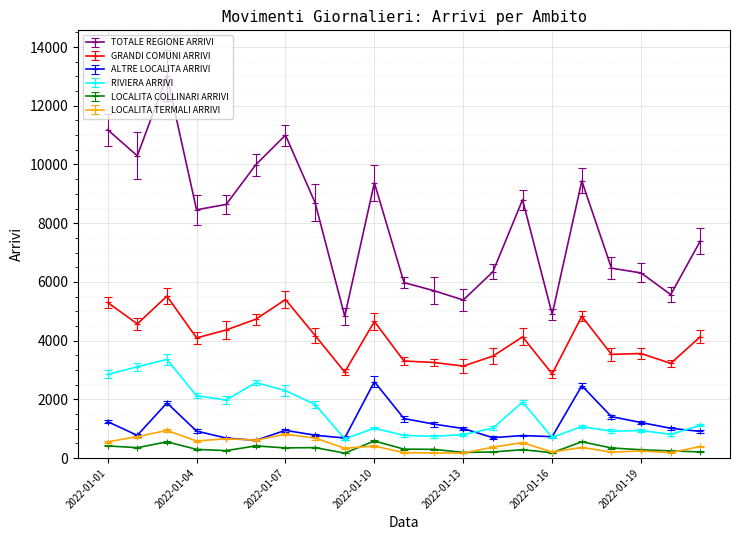

What is the value of the TOTALE REGIONE ARRIVI point at the 11th from the left?

5976